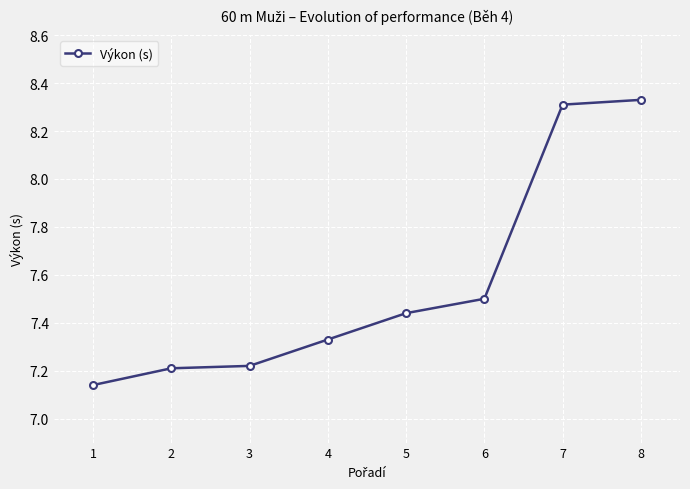

Between 7 and 2, which is larger?

7